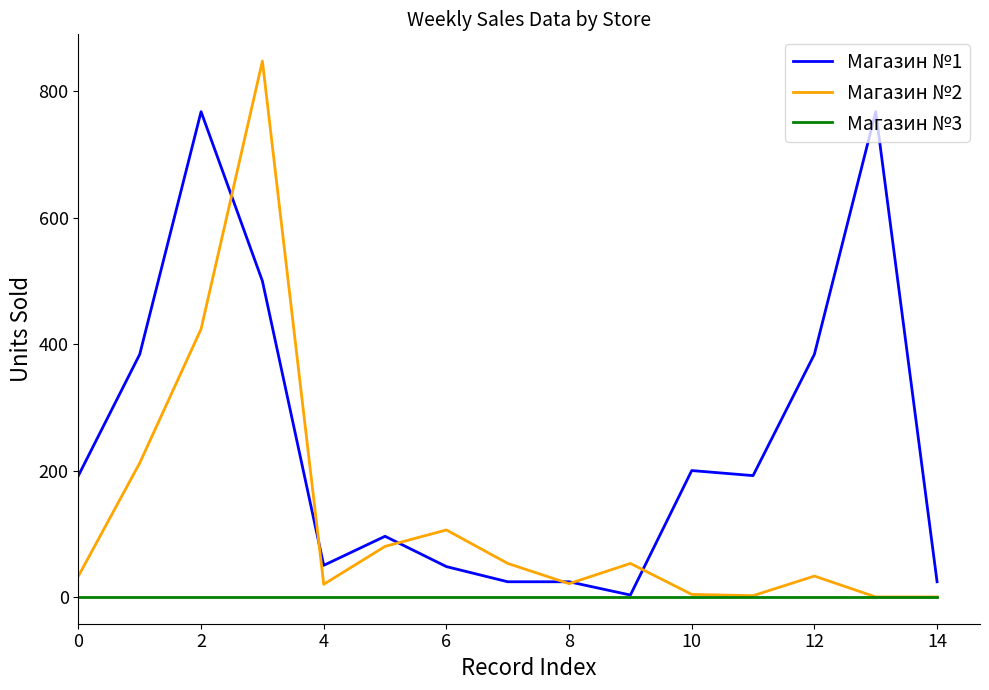

List the series in order of their peak value, highest first.

Магазин №2, Магазин №1, Магазин №3